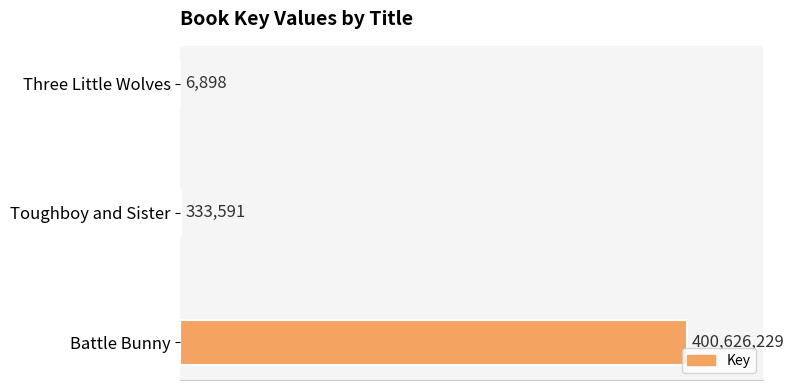

What is the average value?

133655573